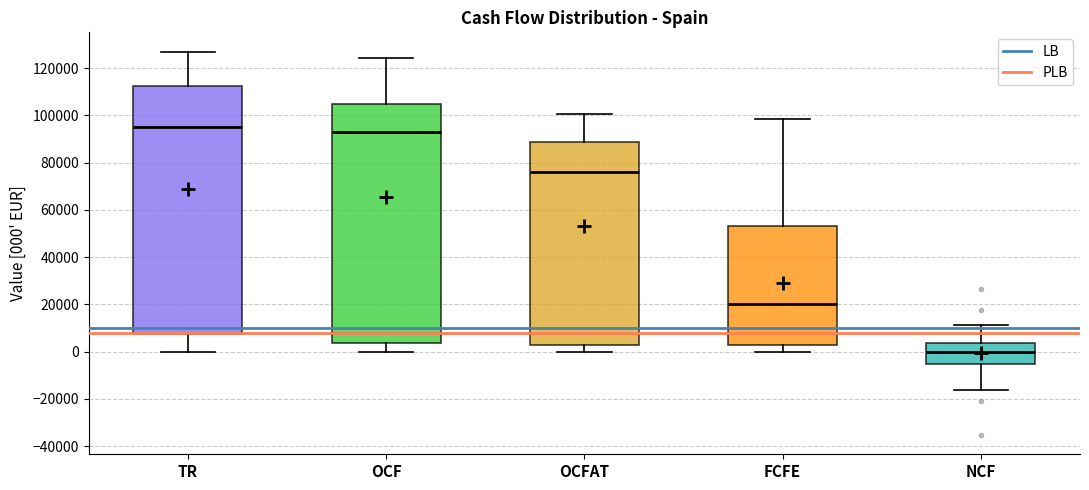

Which box's median line is the lowest?

NCF